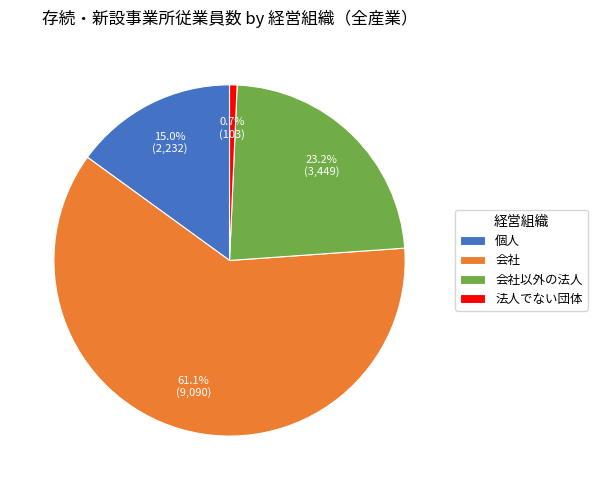

What percentage is NOT represented by 会社?

38.9%